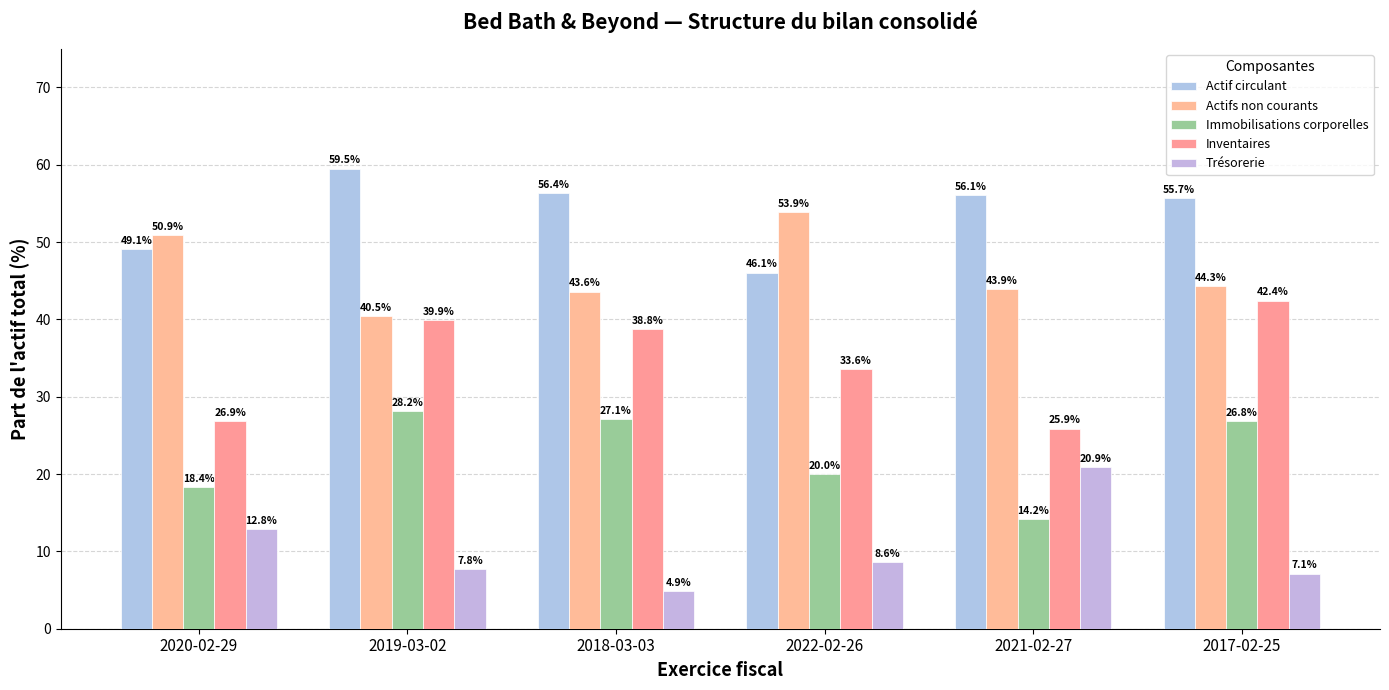

What is the average value of the Inventaires series?

34.6